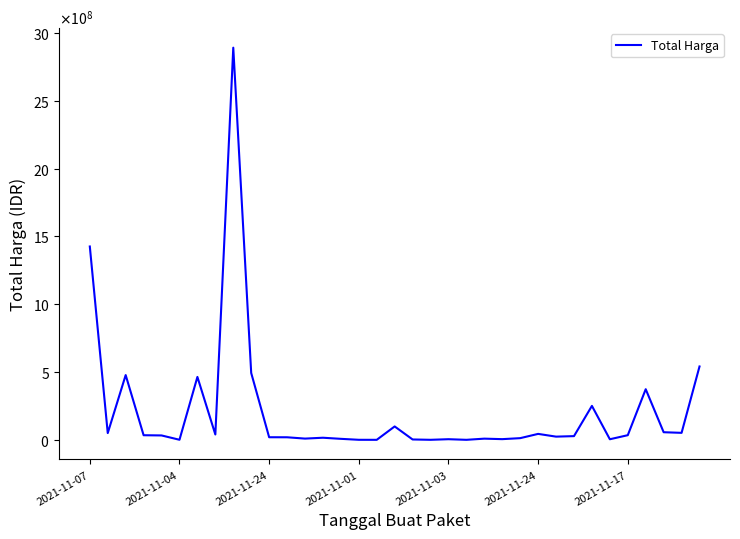

What is the value of the 31st point from the left?

34292000